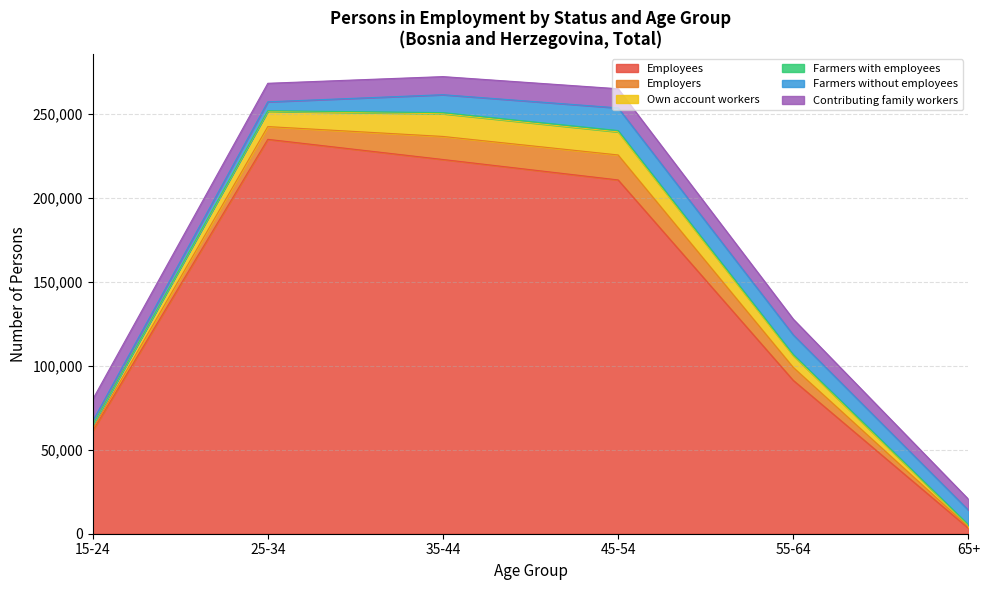

What is the lowest value of the Own account workers series?

895